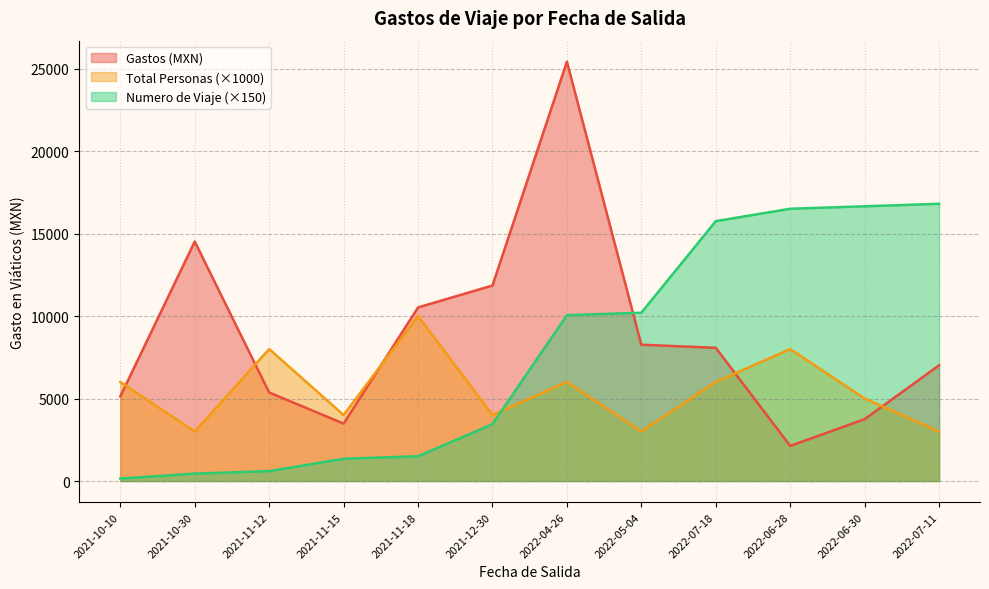

At which category is the sum across all series the highest?

2022-04-26